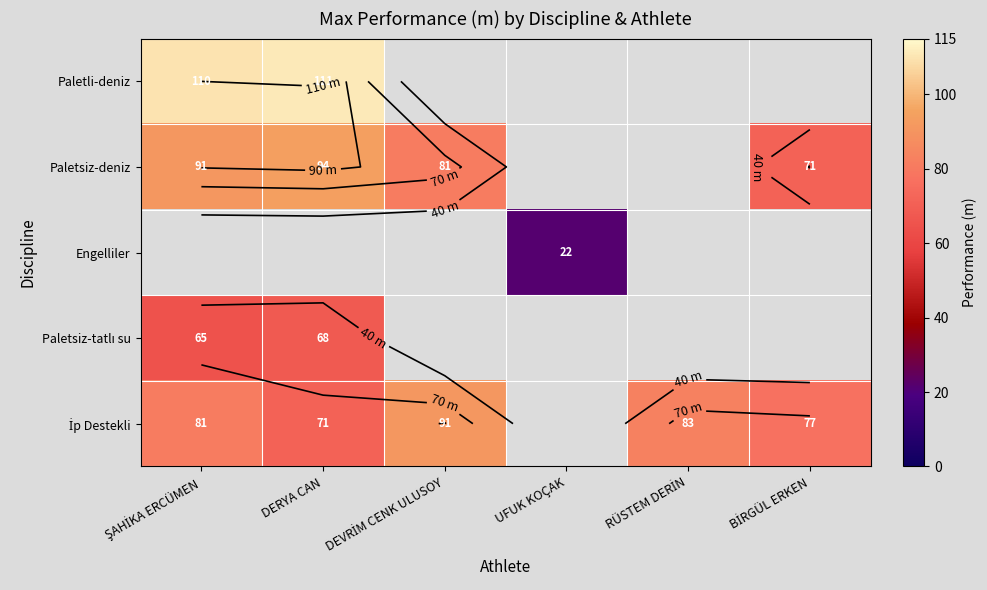

List the series in order of their peak value, lowest first.

Paletsiz-deniz, Engelliler, Paletsiz-tatlı su, İp Destekli, Paletli-deniz